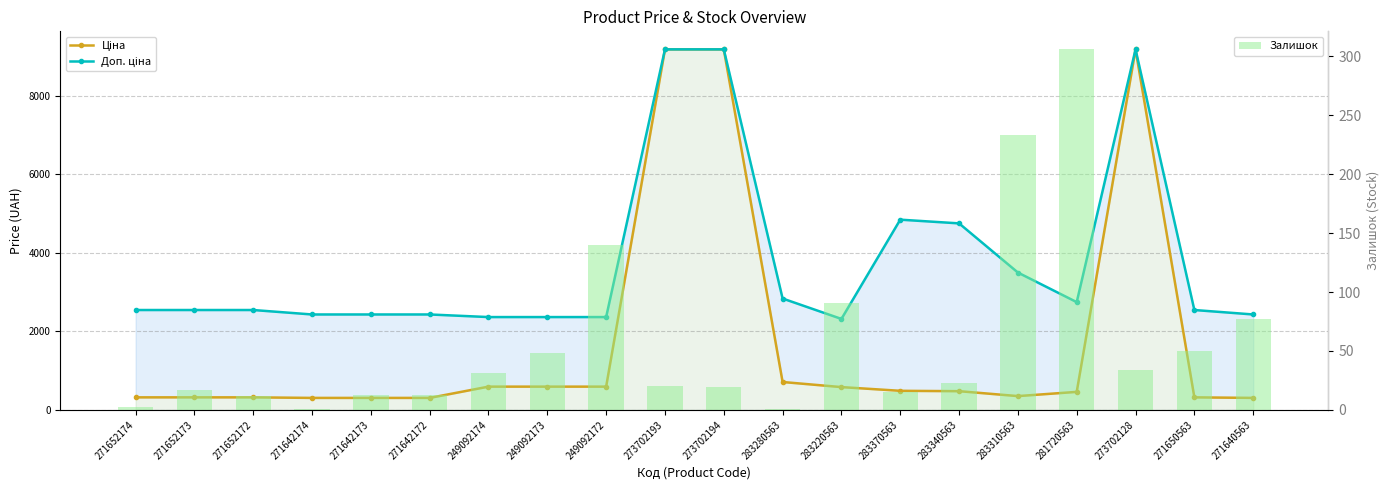

What is the difference between the highest and lowest values at 273702193?

9165.9